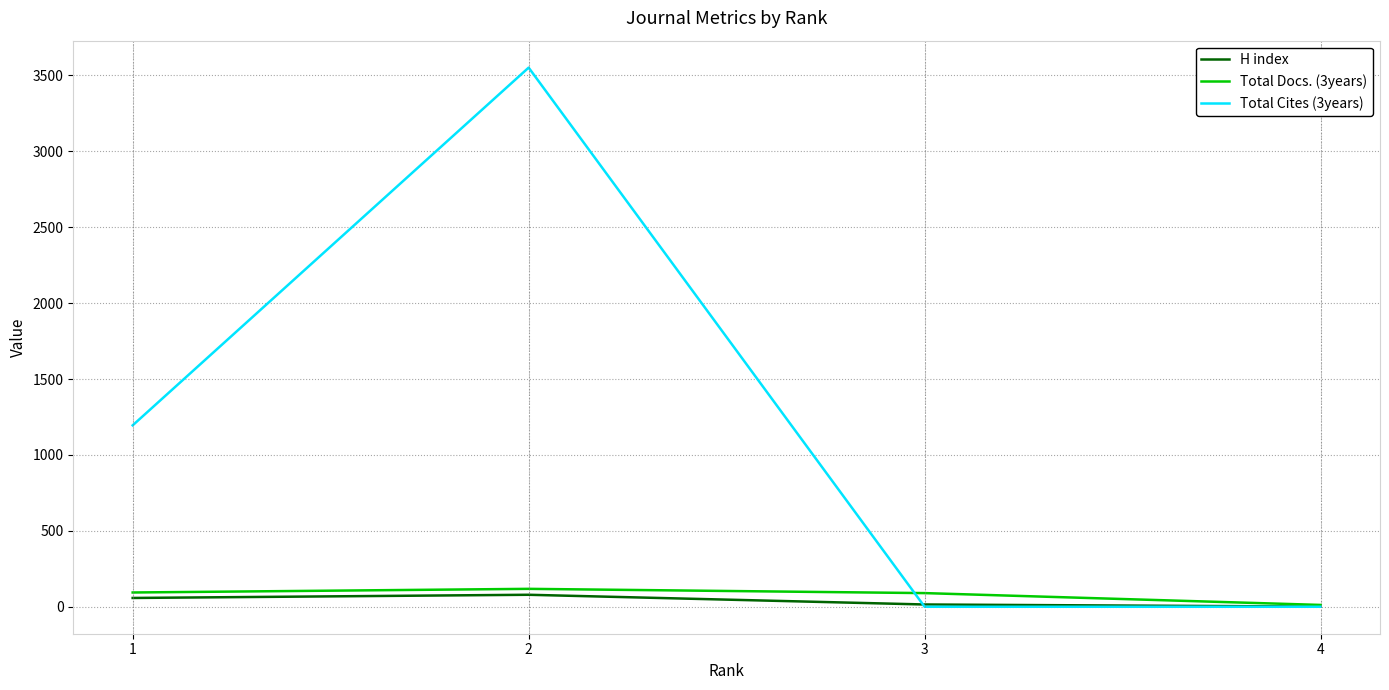

What is the greatest value displayed?

3551